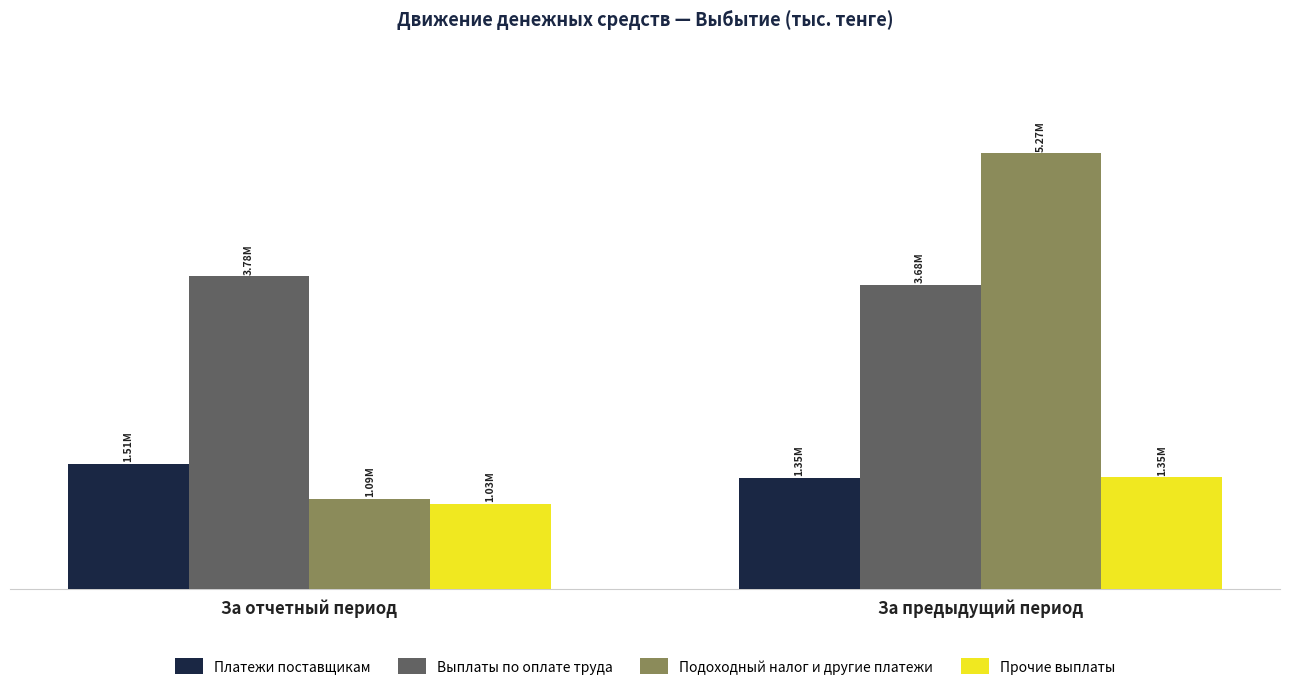

Which has a higher value, За предыдущий период or За отчетный период?

За отчетный период